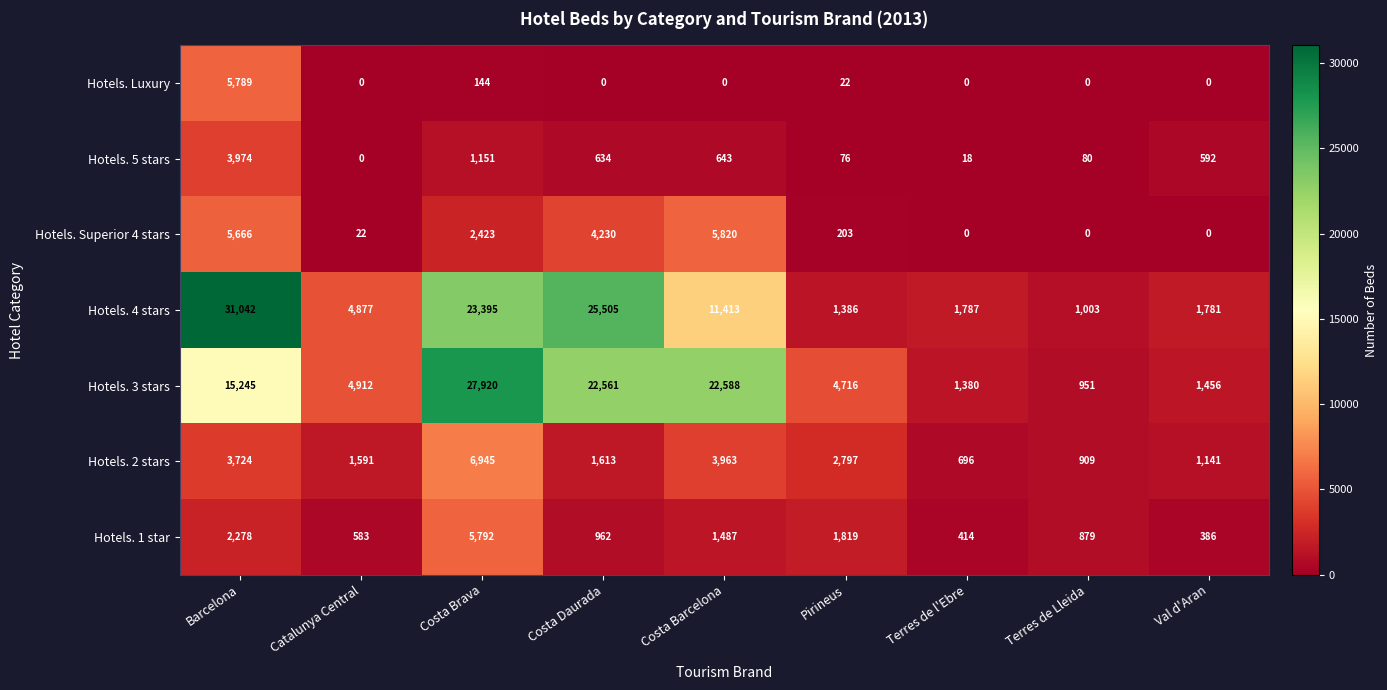

What is the difference between the highest and lowest values at Costa Daurada?

25505